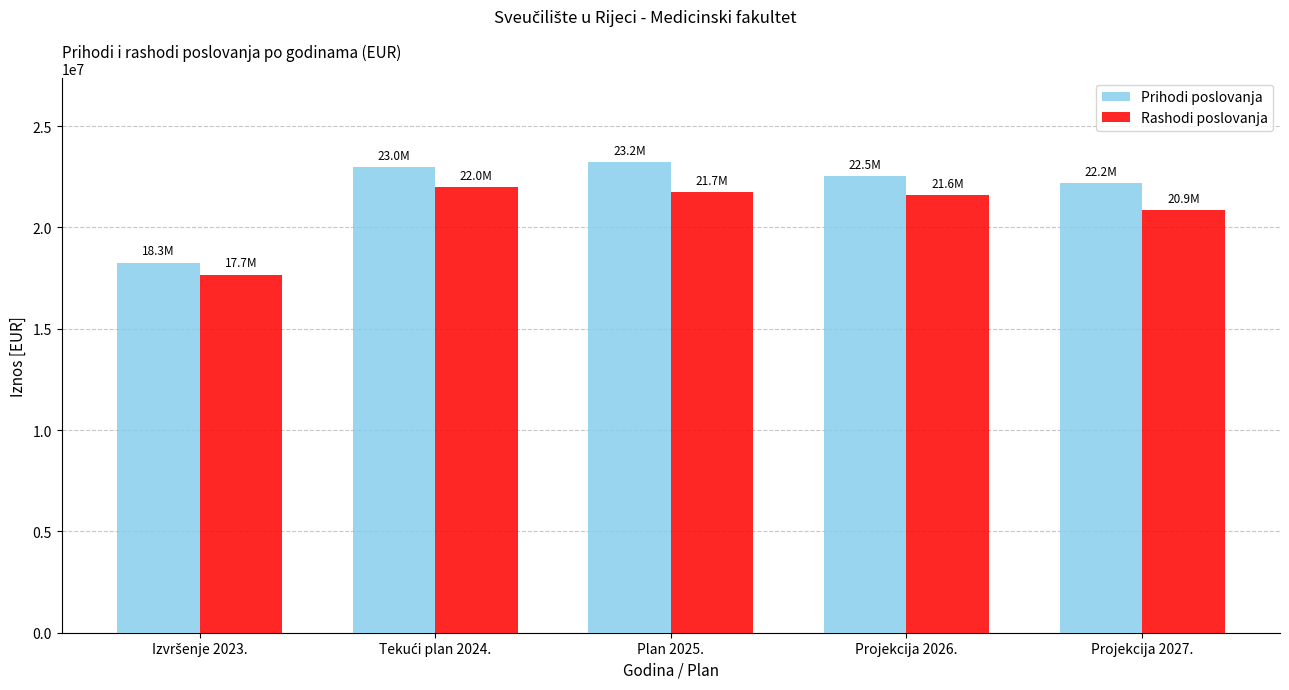

Are the bars horizontal?

No